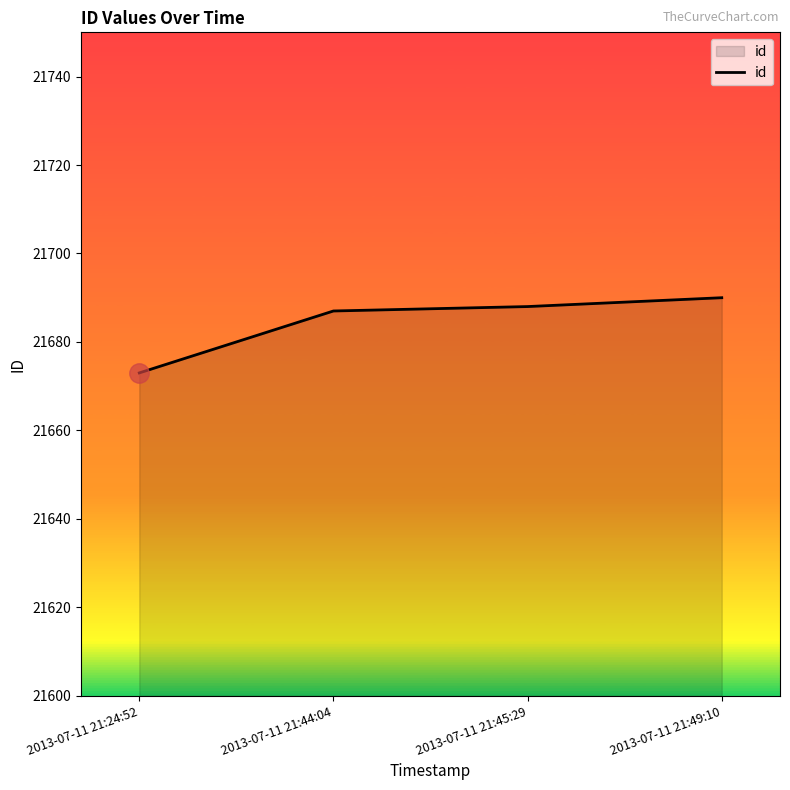

What is the approximate value at 2013-07-11 21:49:10, to the nearest 10?

21690